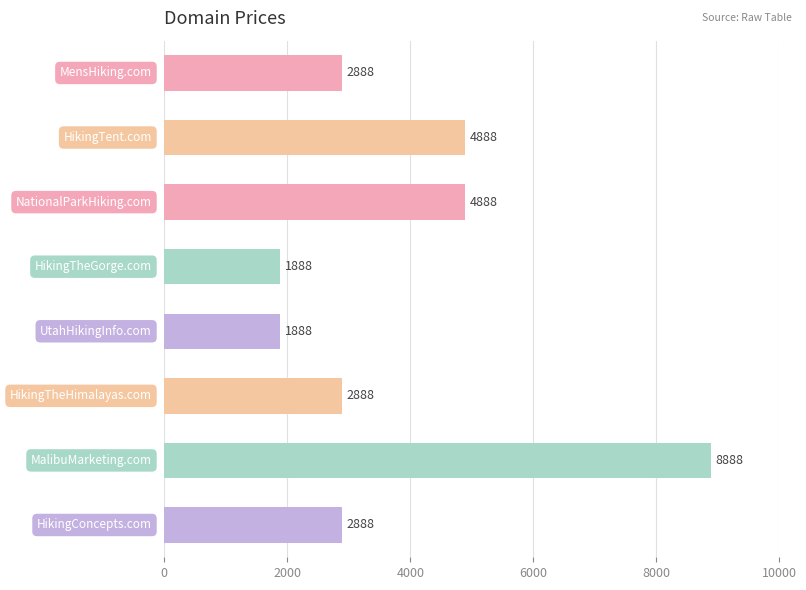

What is the maximum value shown in the chart?

8888